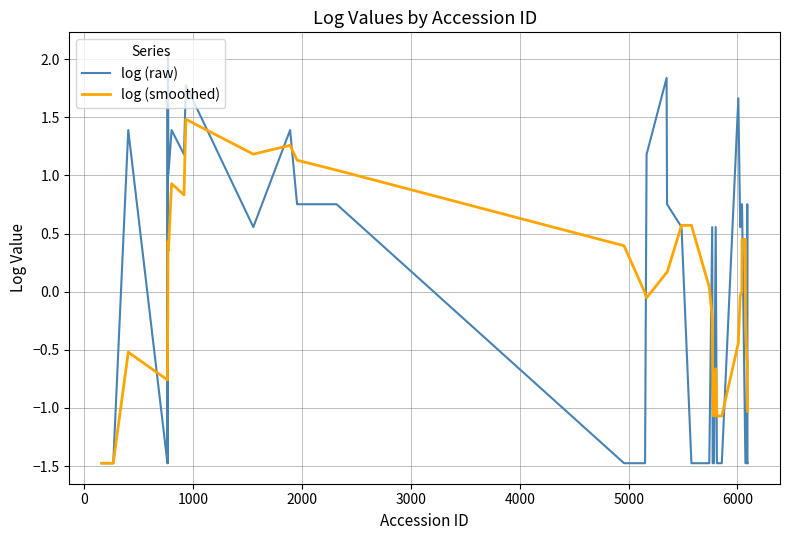

Which series has the largest range (max minus min)?

log (raw)